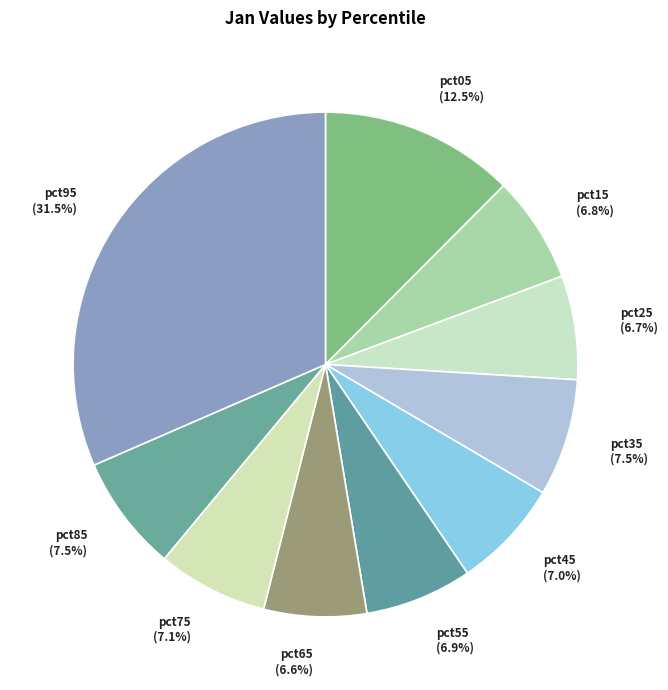

Does pct95 account for over 50% of the chart?

No